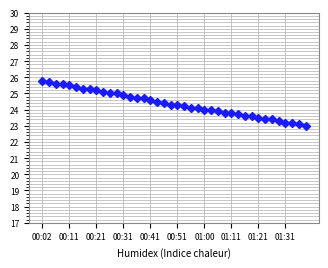

What is the difference between the maximum and minimum values?

2.8